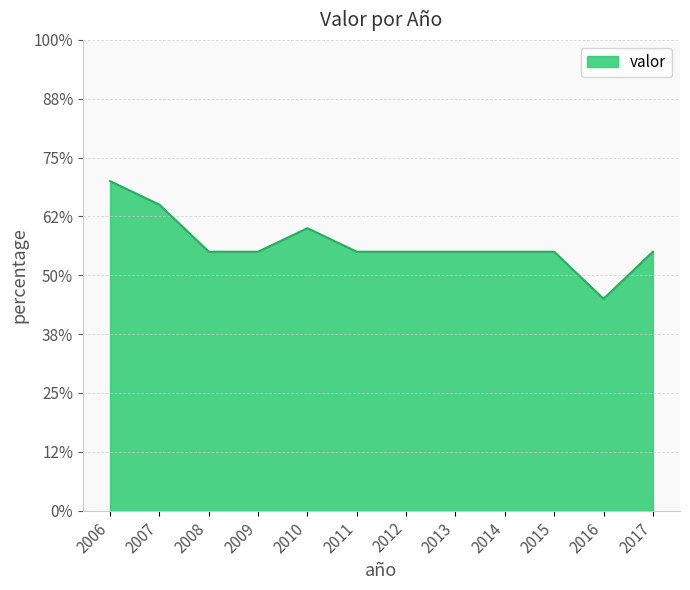

Does the chart display data point markers on the line(s)?

No